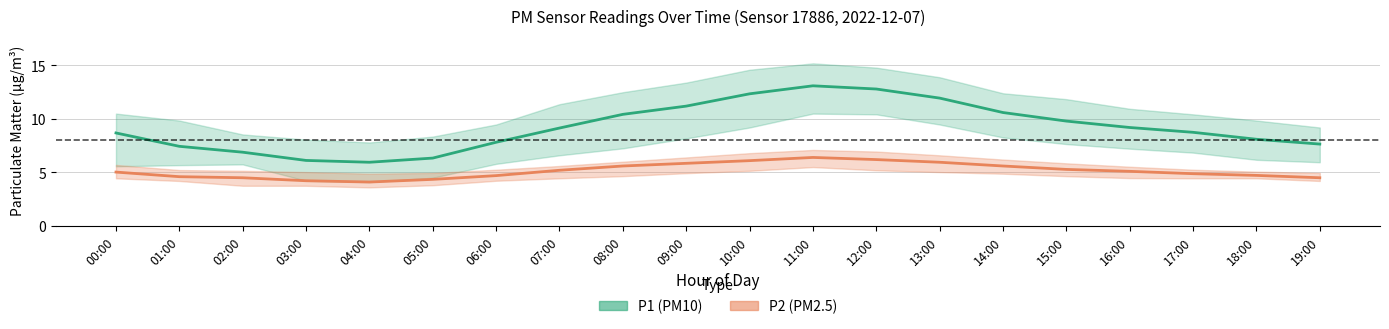

Which category has the highest value in the P1 (PM10) series?

11:00